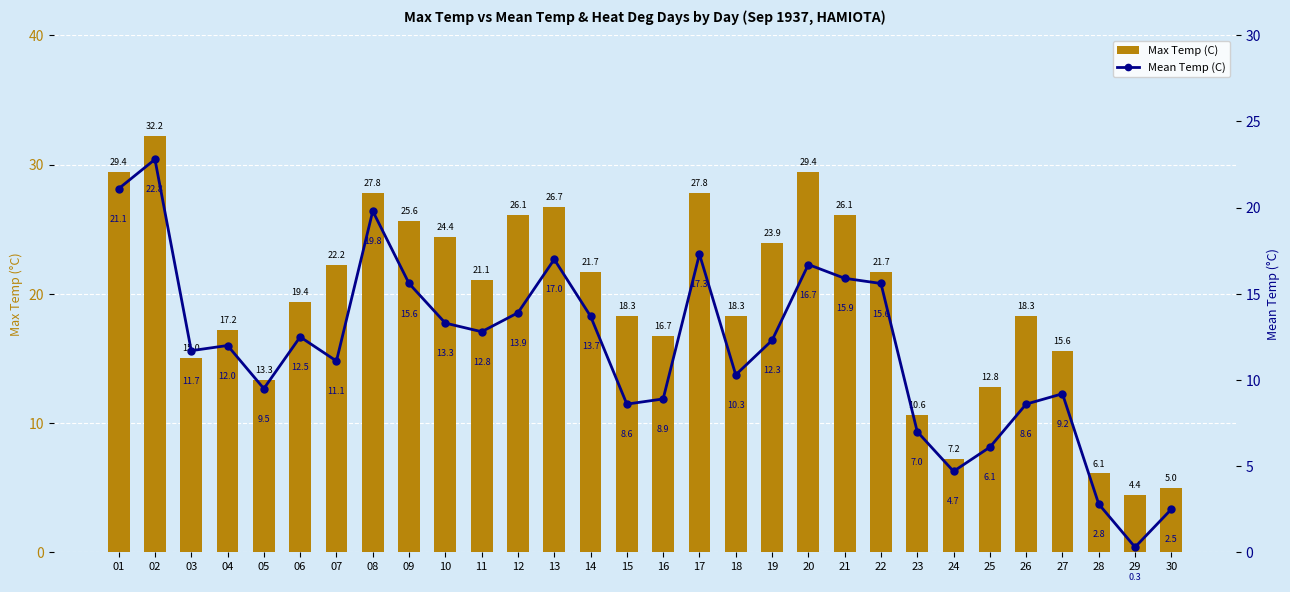

Which category has the highest value in the Mean Temp (C) series?

02